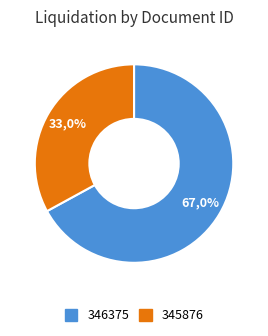

To the nearest percent, what percentage of the pie is 346375?

67%